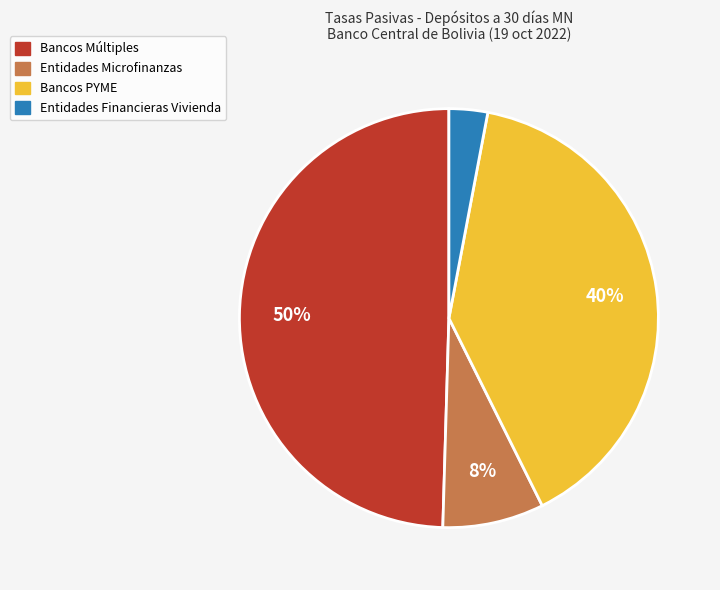

To the nearest percent, what is the difference between the largest and smallest slice percentages?

47%